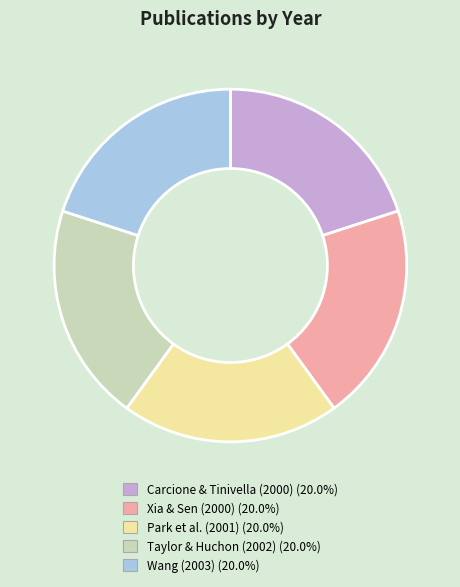

Combined, do Park et al. (2001) and Xia & Sen (2000) account for over 50%?

No